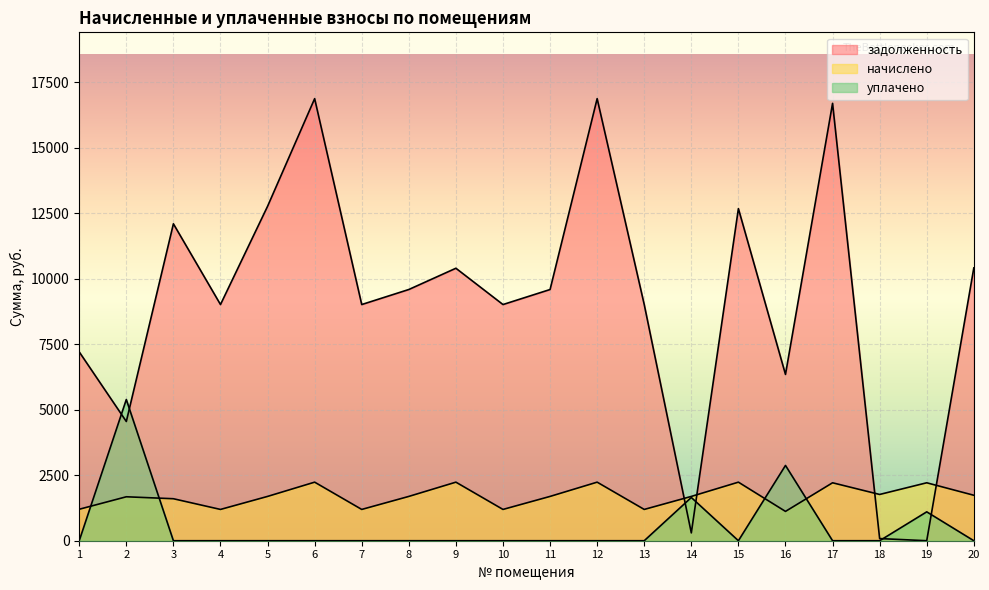

How many lines are shown in the chart?

3